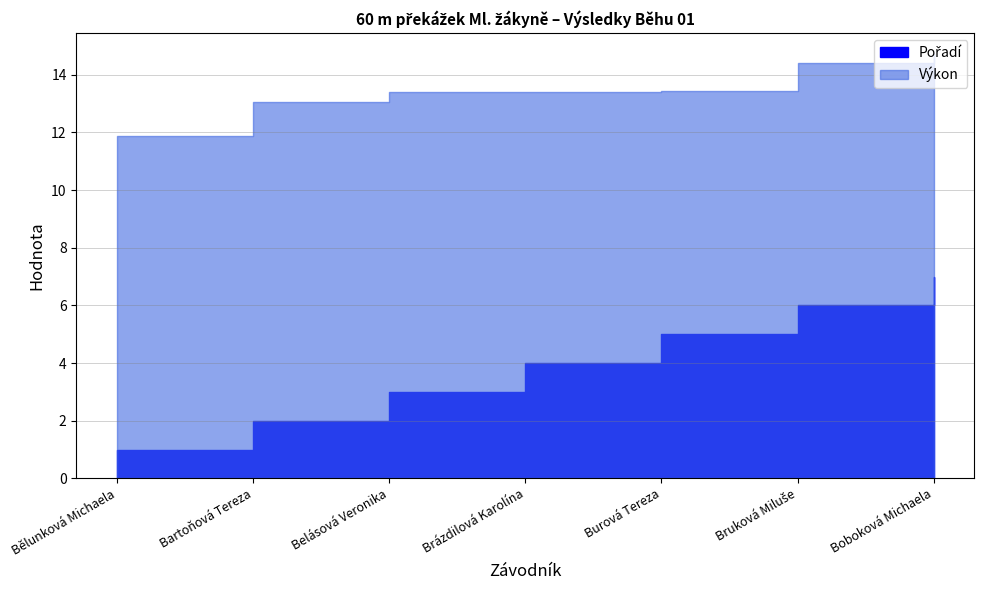

What is the label of the 2nd point from the right?

Bruková Miluše